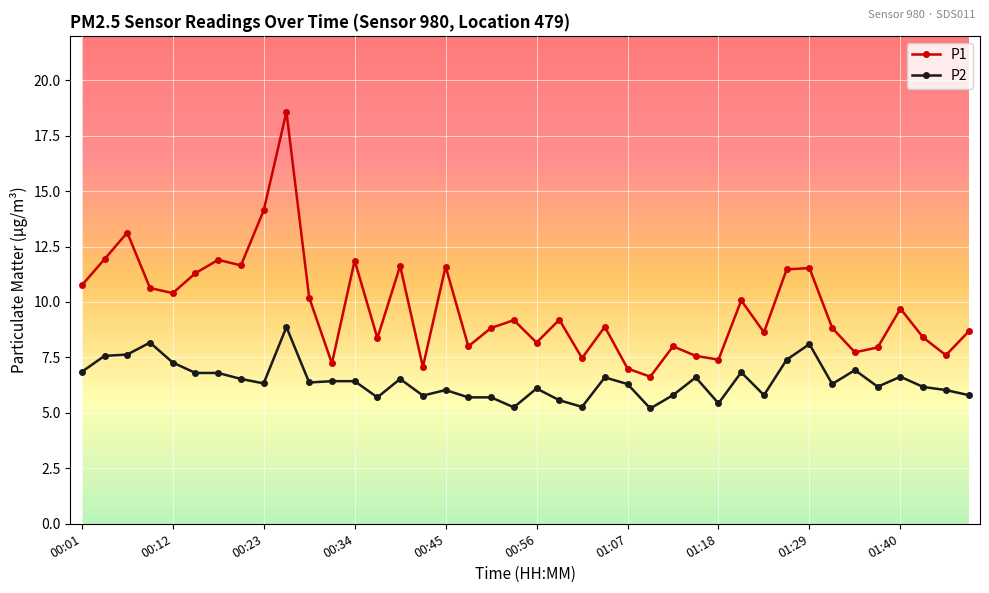

Rank the series by their maximum value, from highest to lowest.

P1, P2